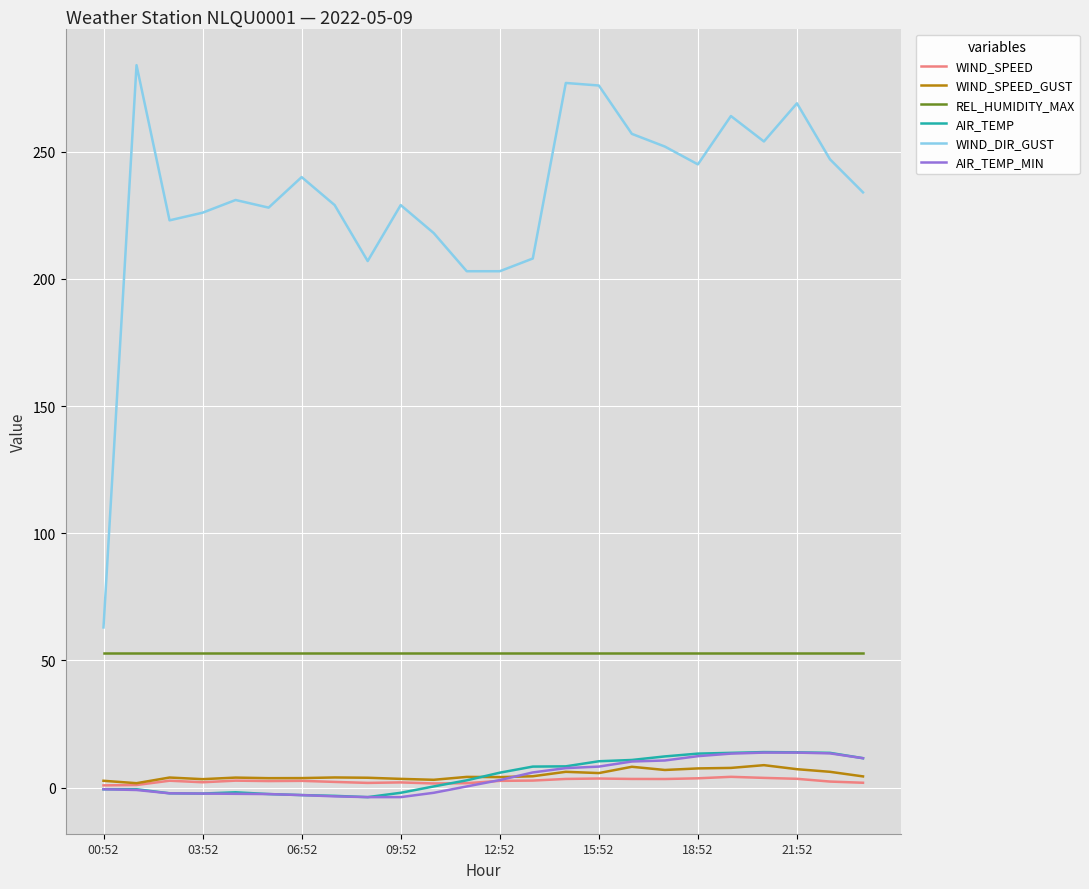

Which series has the largest range (max minus min)?

WIND_DIR_GUST